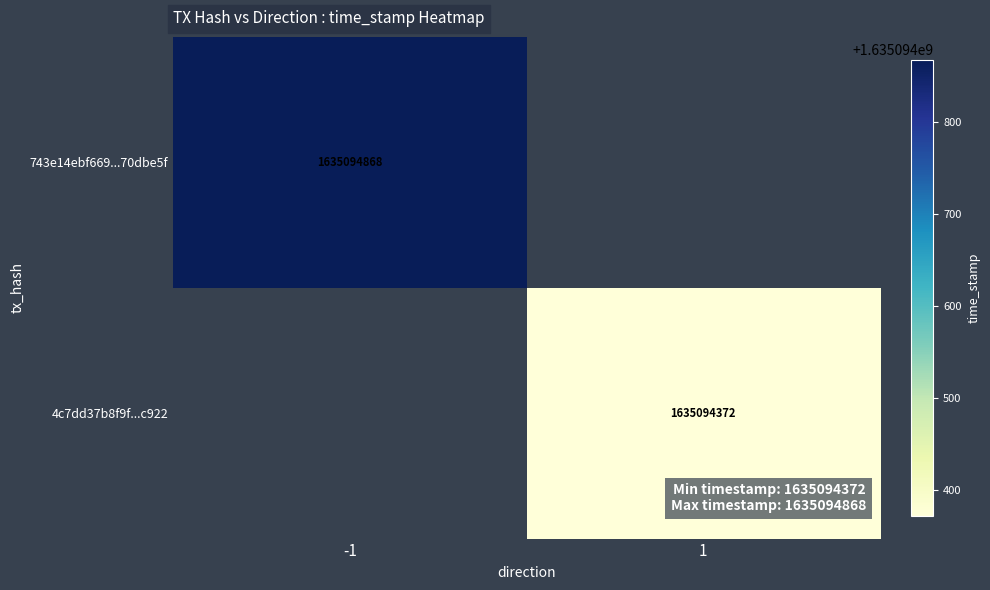

What is the total value across all series at time_stamp?

3270189240